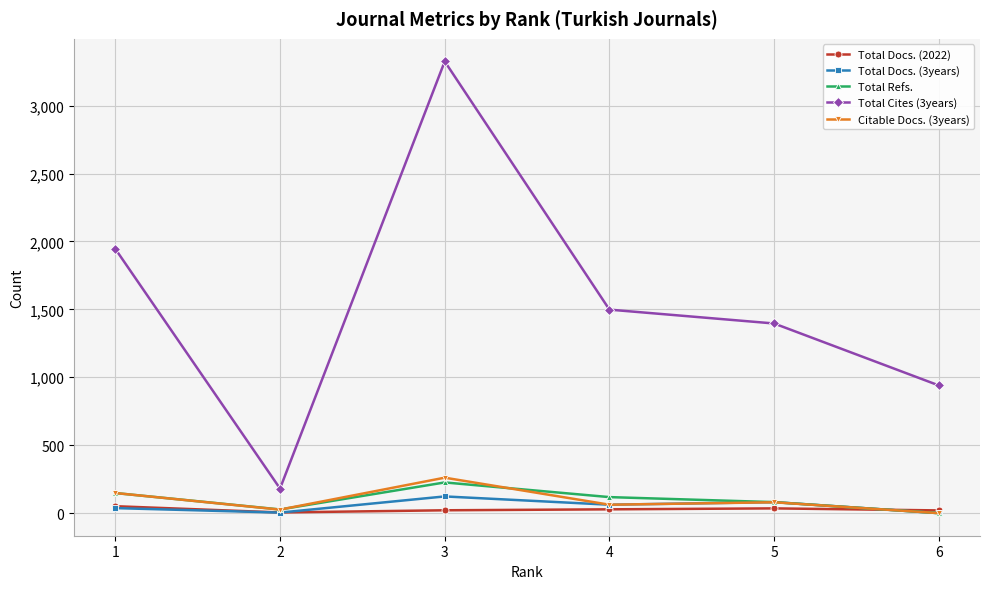

Does the chart have visible grid lines?

Yes